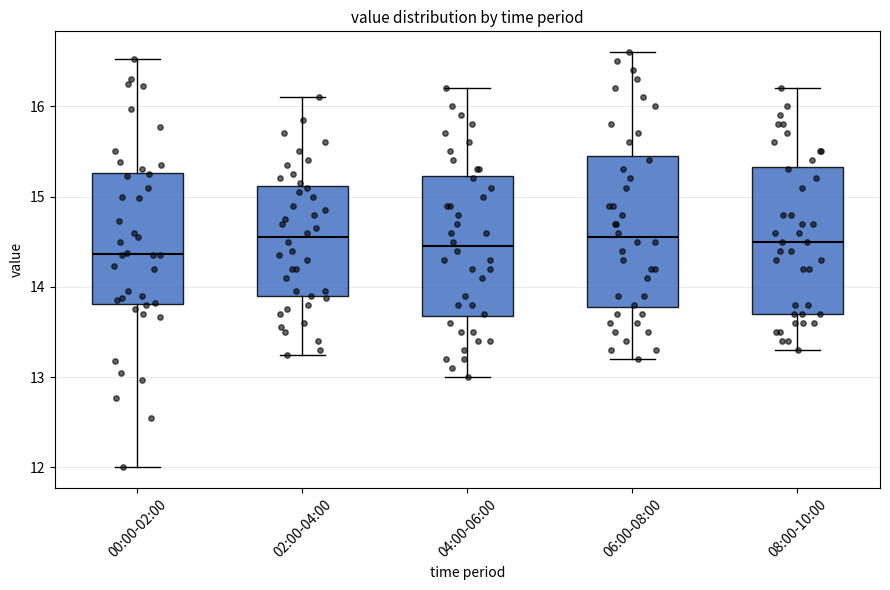

Reading left to right, read every box against the y-axis: the position of its median line, the range the box covers, and the ends of its whiskers. The values are not printed on the chart, so give them approximately, as read against the axis.

00:00-02:00: median 14.4, box 13.8 to 15.3, whiskers 12.0 to 16.5
02:00-04:00: median 14.6, box 13.9 to 15.1, whiskers 13.3 to 16.1
04:00-06:00: median 14.5, box 13.7 to 15.2, whiskers 13.0 to 16.2
06:00-08:00: median 14.6, box 13.8 to 15.5, whiskers 13.2 to 16.6
08:00-10:00: median 14.5, box 13.7 to 15.3, whiskers 13.3 to 16.2